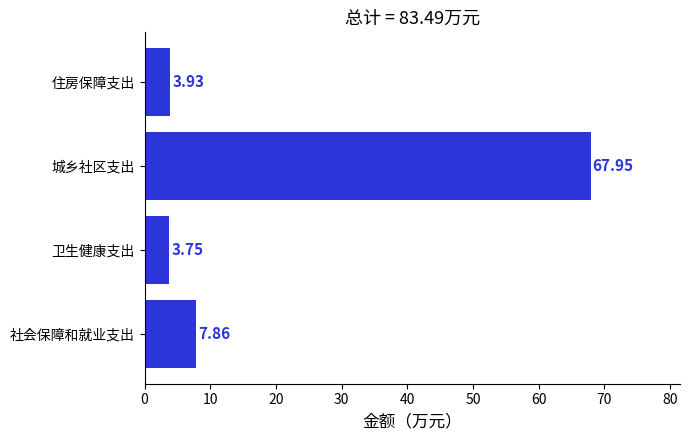

How many values are below 7?

2